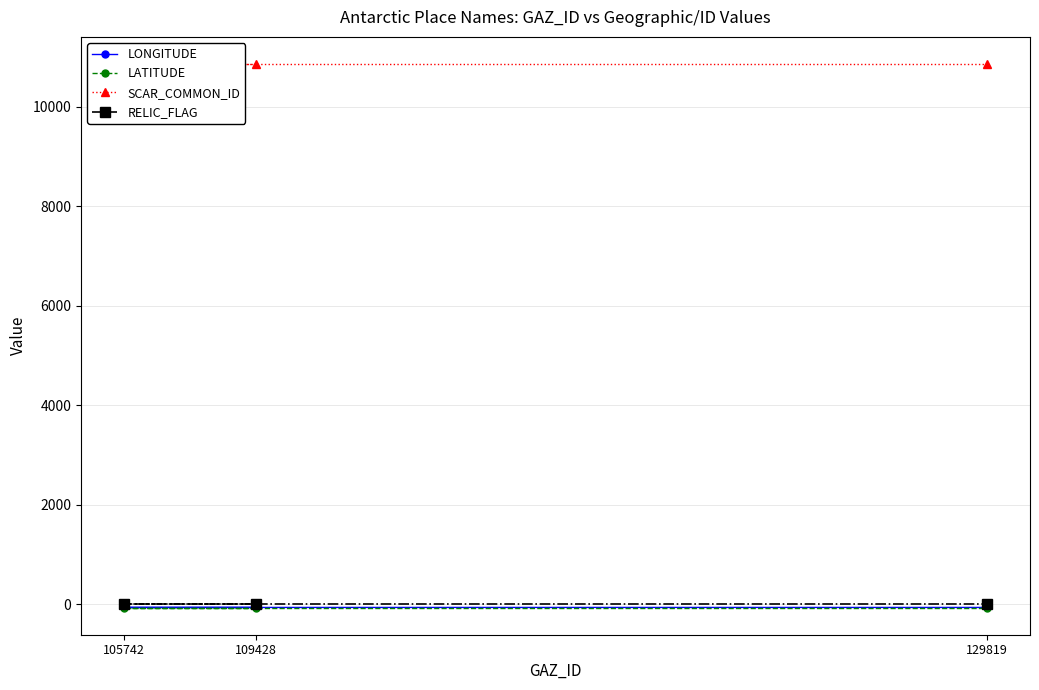

How many data points does each series have?

3